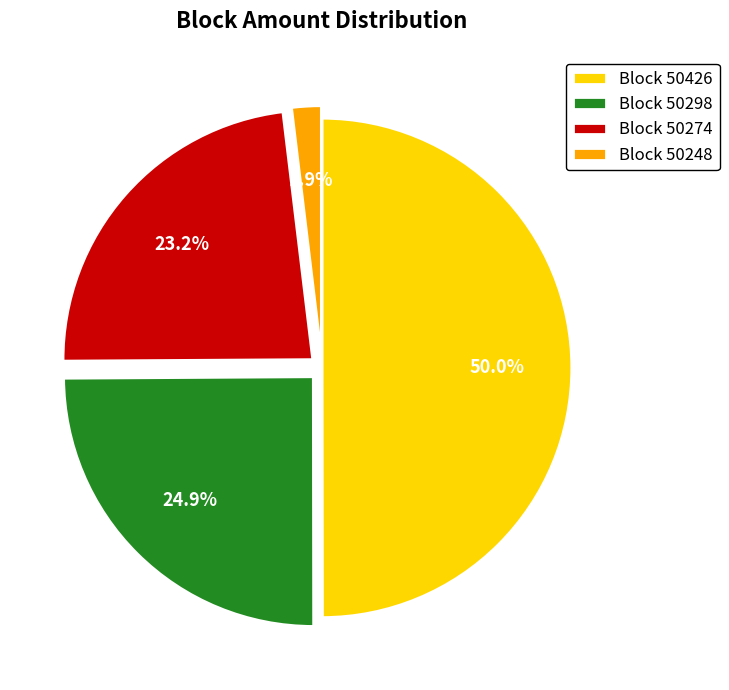

How many segments does this pie chart have?

4